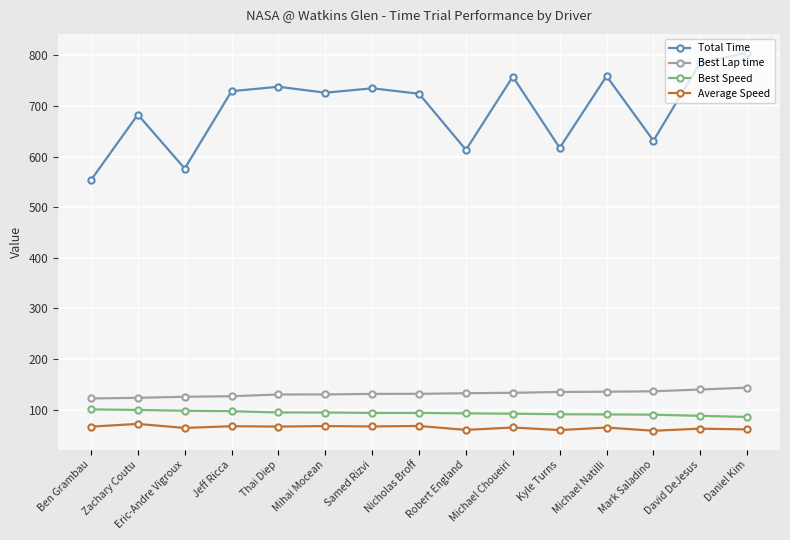

Is the value of Average Speed at Mihai Mocean greater than the value of Best Speed at Michael Natilli?

No